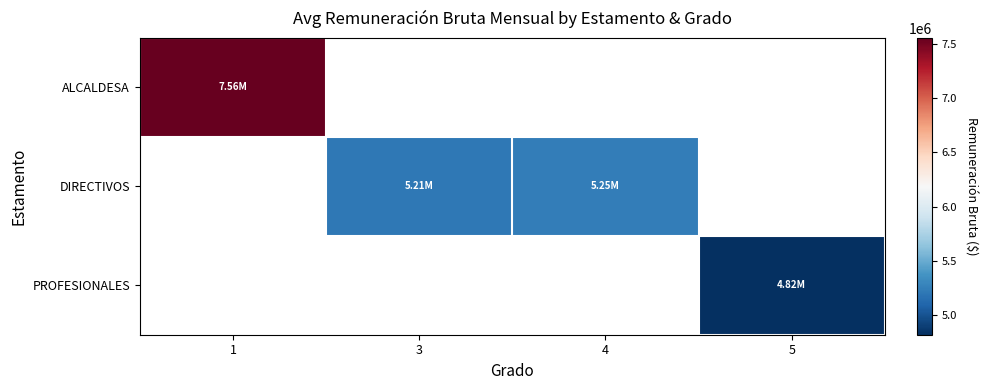

At how many categories does at least one series exceed 5330065?

1